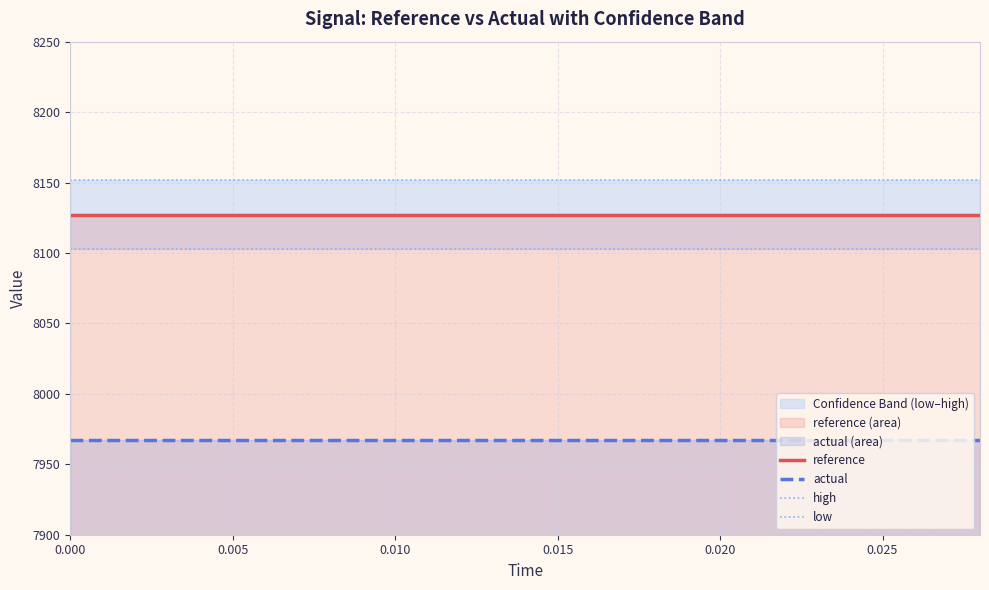

What is the greatest value displayed?

8151.6